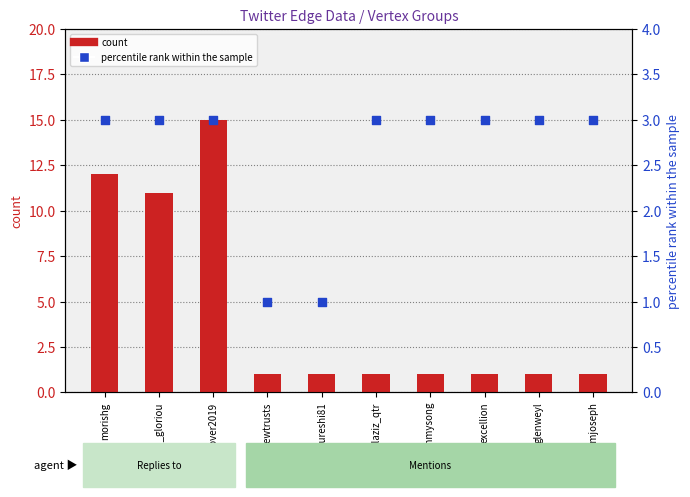

Which series has the widest spread of Y values?

count